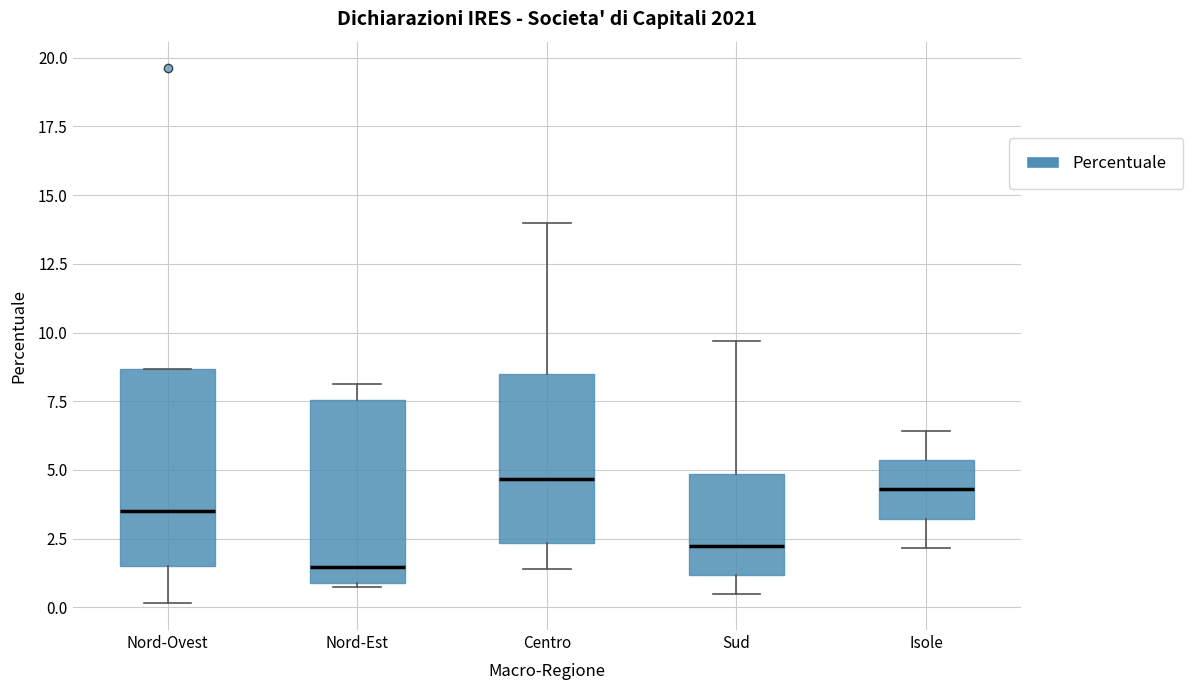

Where does the median line of the box for Nord-Ovest sit on the y-axis? The values are not printed on the chart, so give them approximately, as read against the axis.

3.5